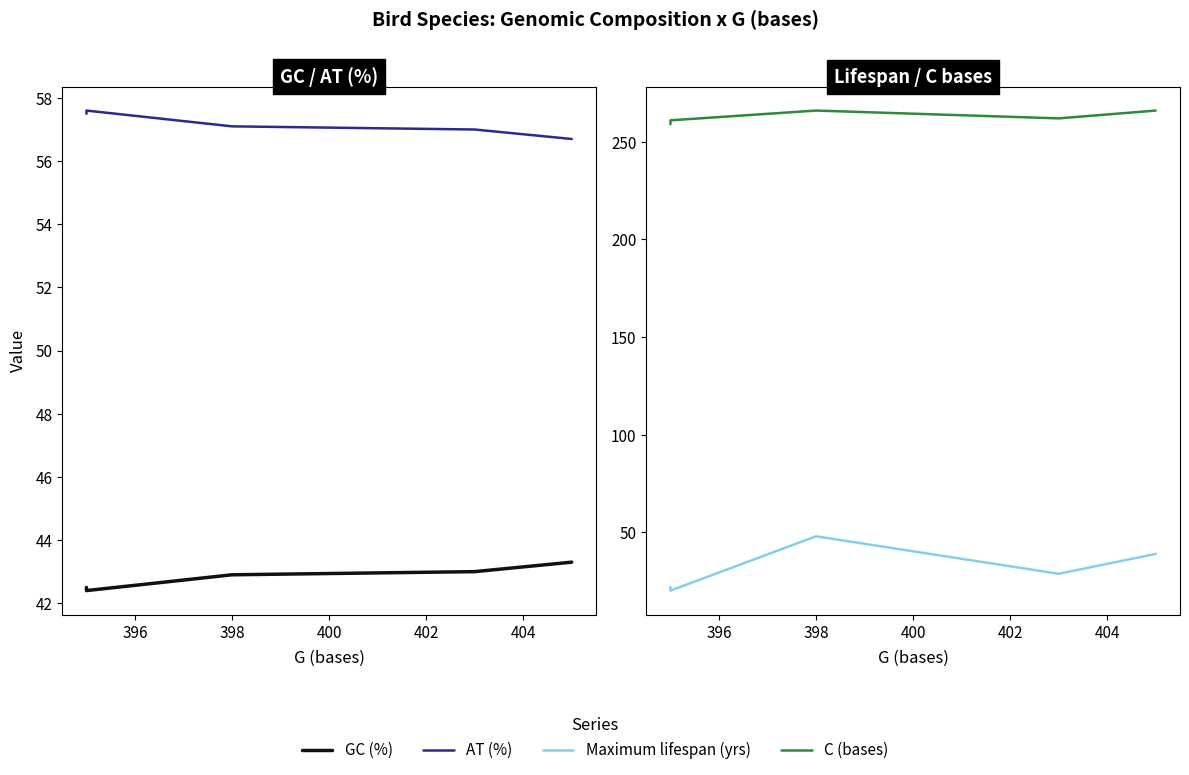

What is the difference between the second highest and minimum values in the Maximum lifespan (yrs) series?

18.8